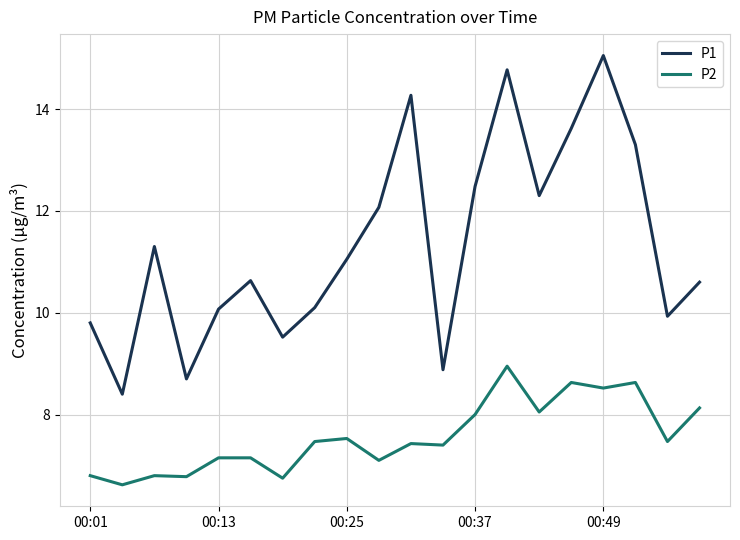

Which series has the widest spread of values?

P1